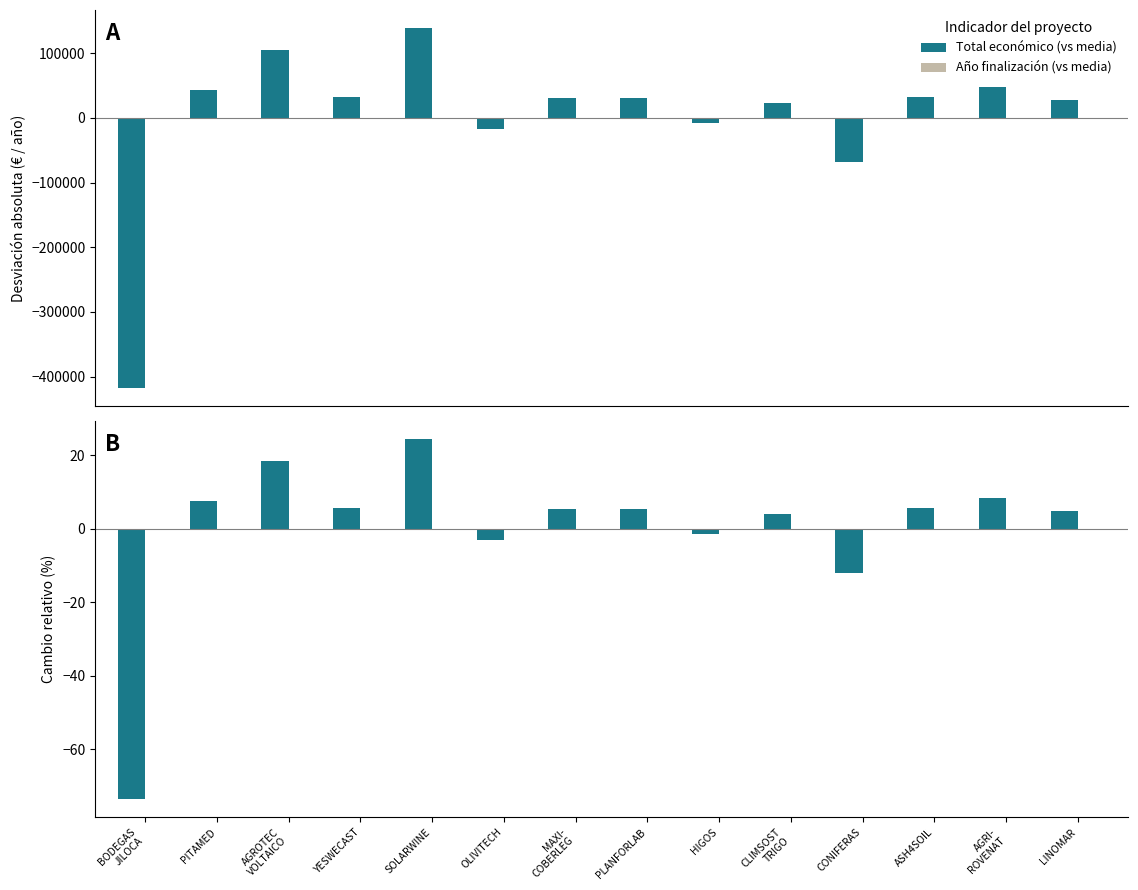

What position from the right is BODEGAS
JILOCA?

14